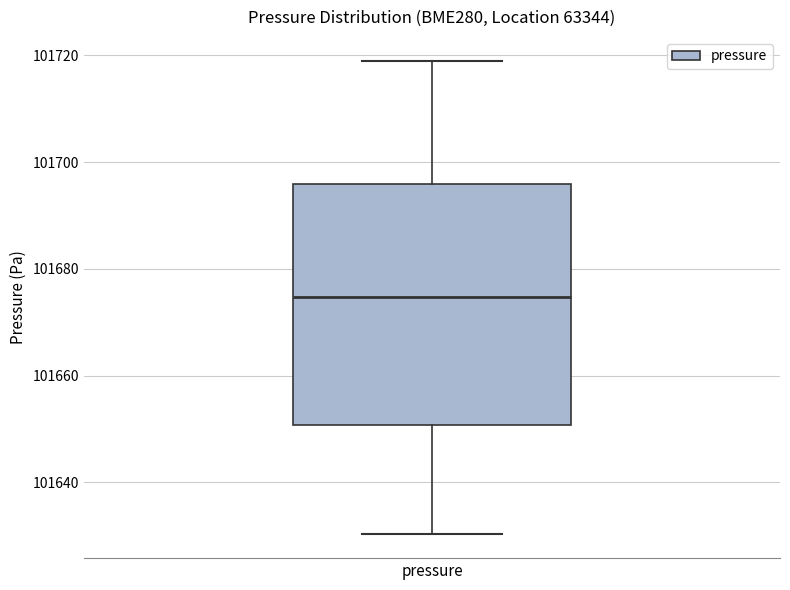

Where does the upper whisker of the box for pressure end on the y-axis? The values are not printed on the chart, so give them approximately, as read against the axis.

101720